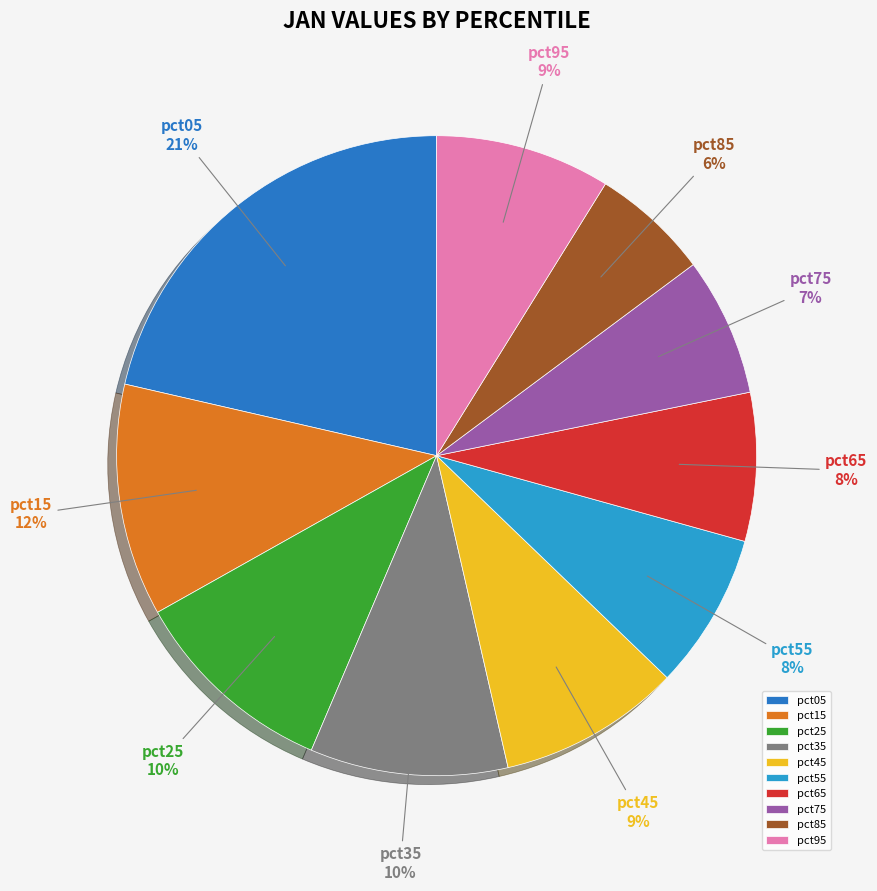

Is there any slice that represents more than half of the pie?

No